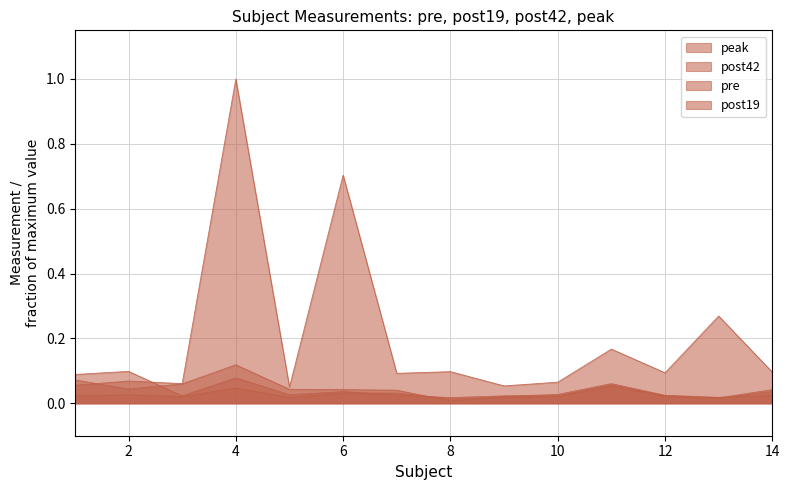

Is the value of post42 at 4 greater than the value of post19 at 7?

Yes